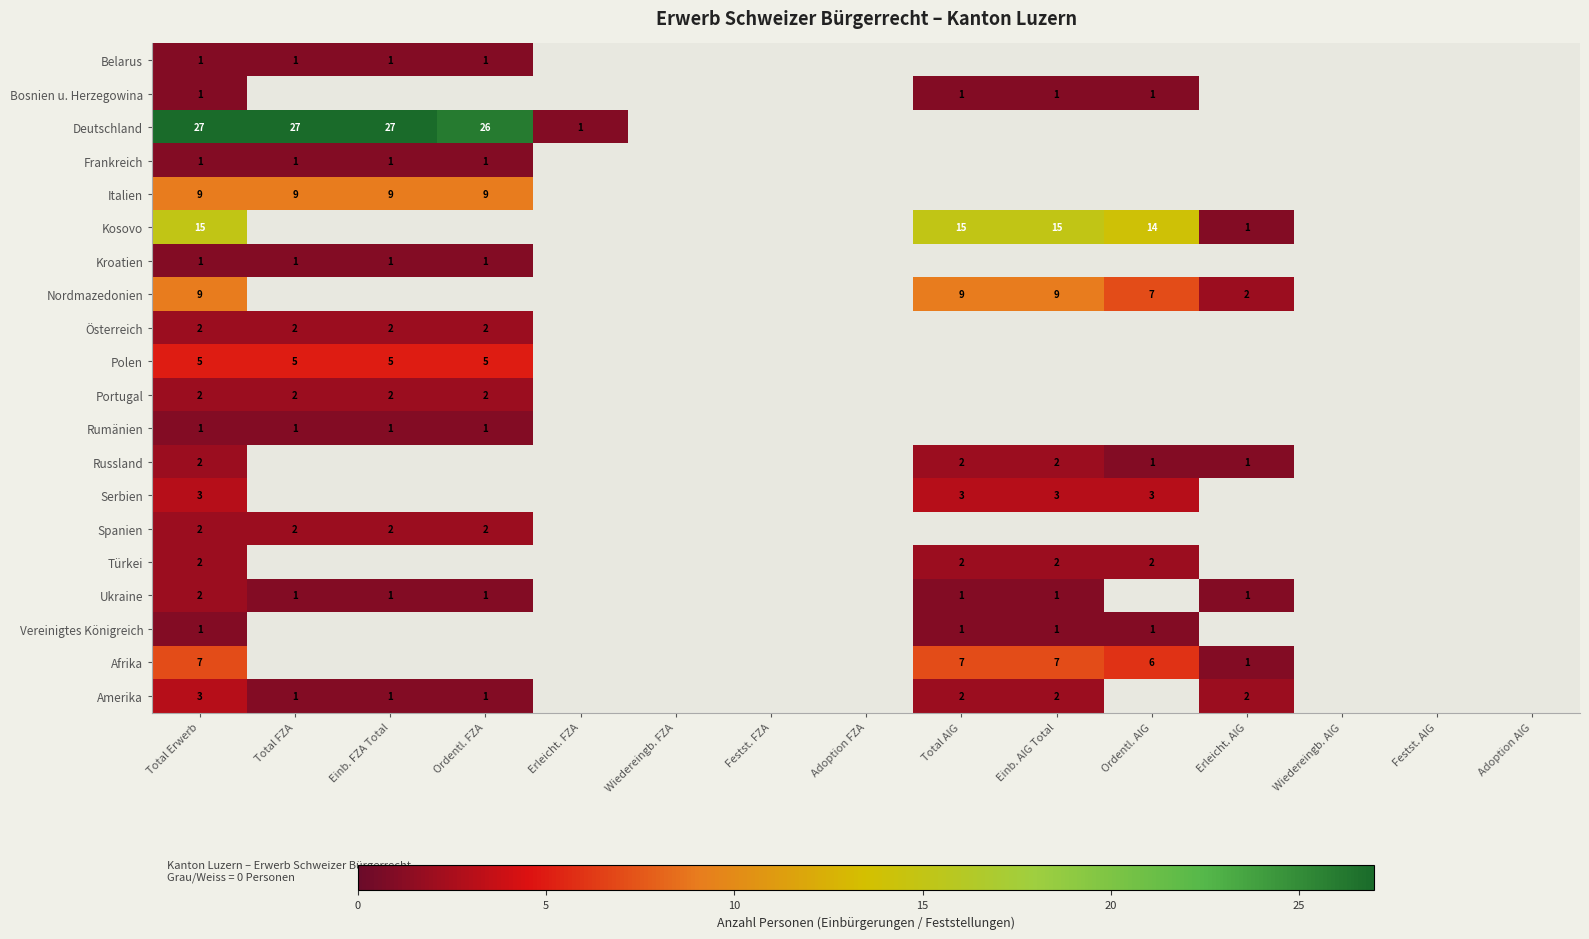

The value of Vereinigtes Königreich at Einb. AIG Total is 0. True or false?

False